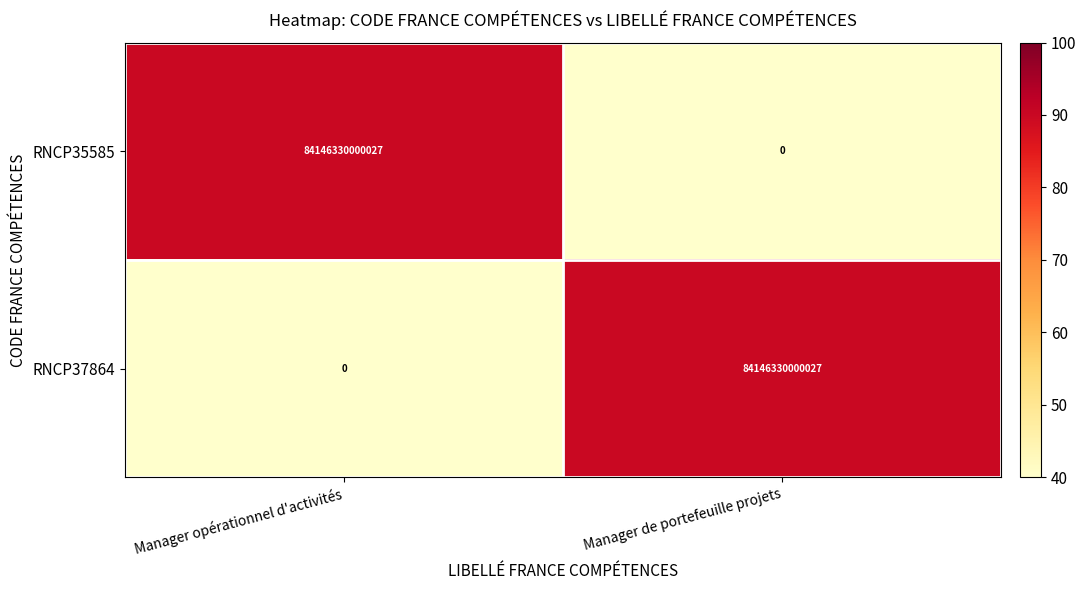

Is the value of RNCP37864 at Manager de portefeuille projets greater than the value of RNCP35585 at Manager de portefeuille projets?

Yes